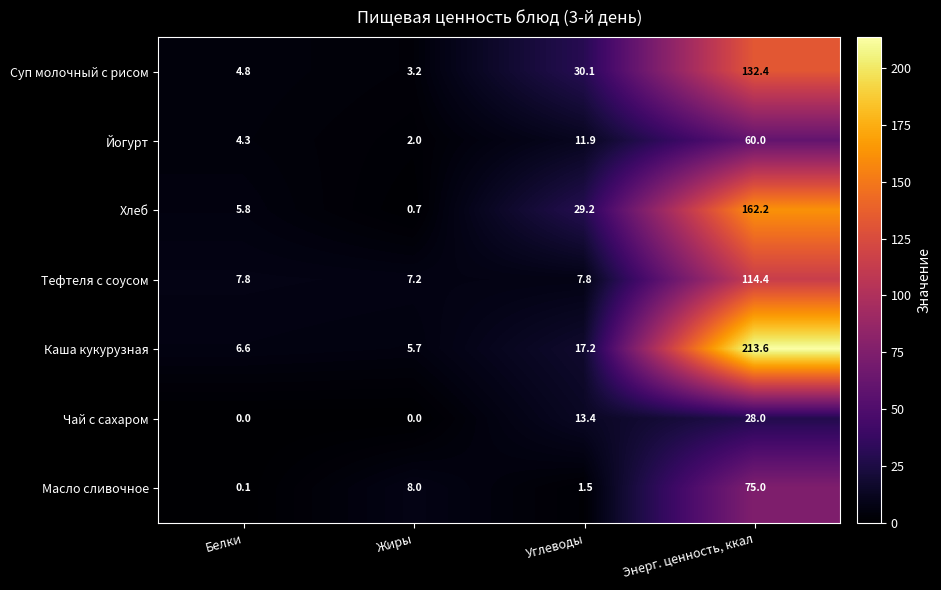

What is the spread (max minus min) of values at Энерг. ценность, ккал?

185.6